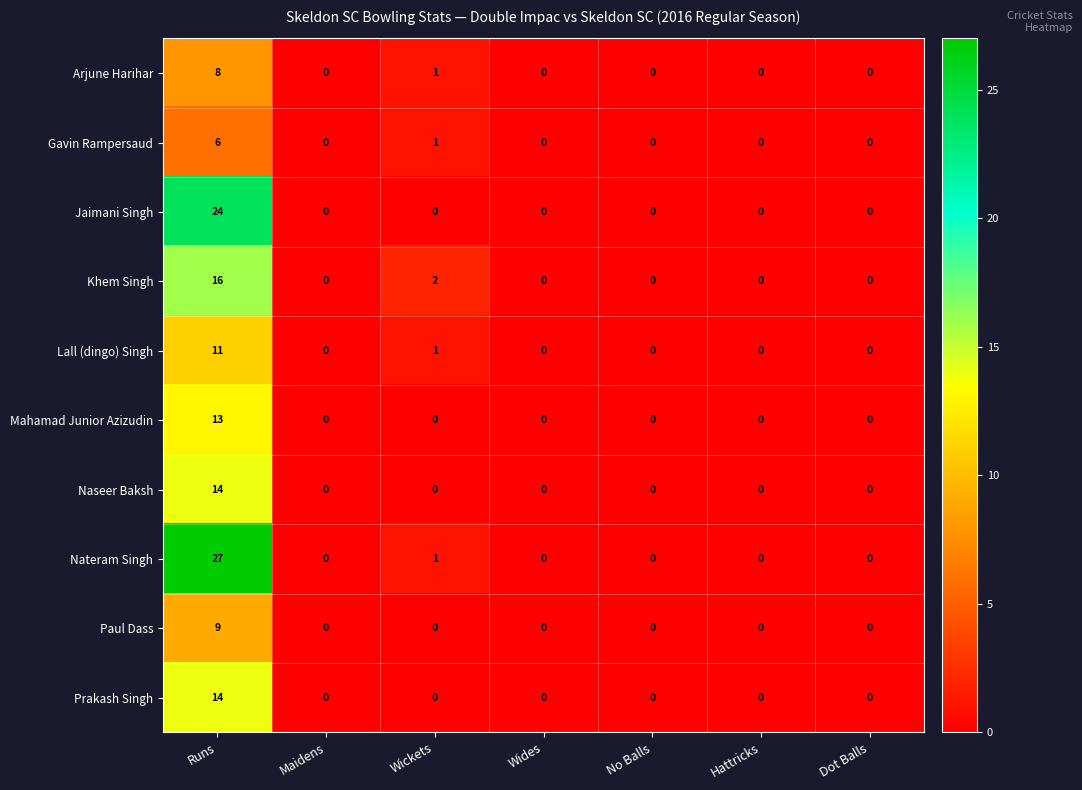

Which label corresponds to the largest value in the chart?

Runs